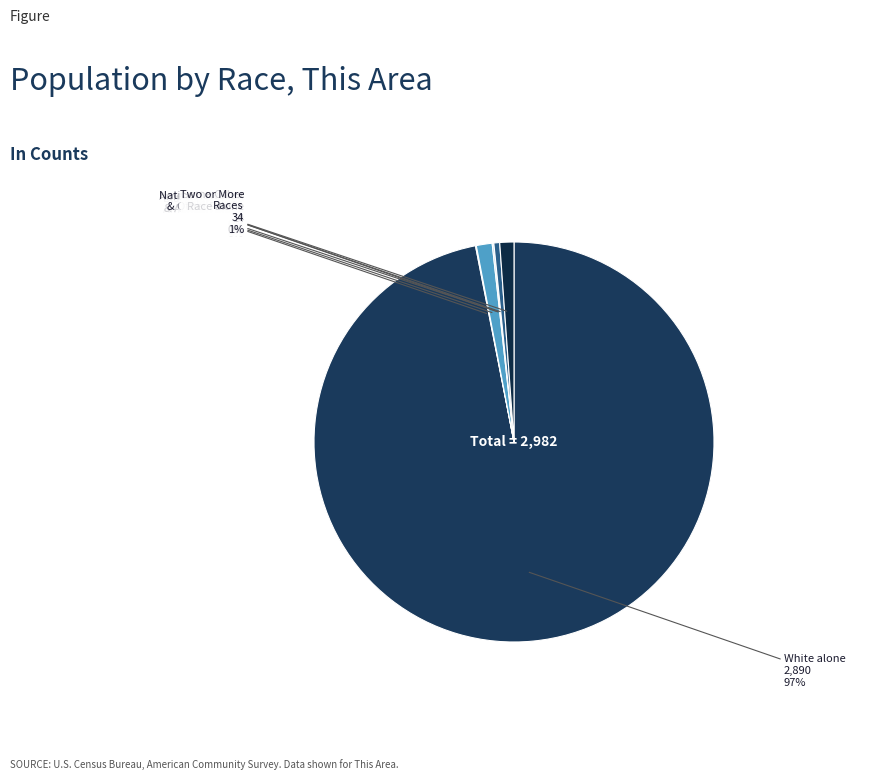

To the nearest percent, what is the average slice percentage?

14%